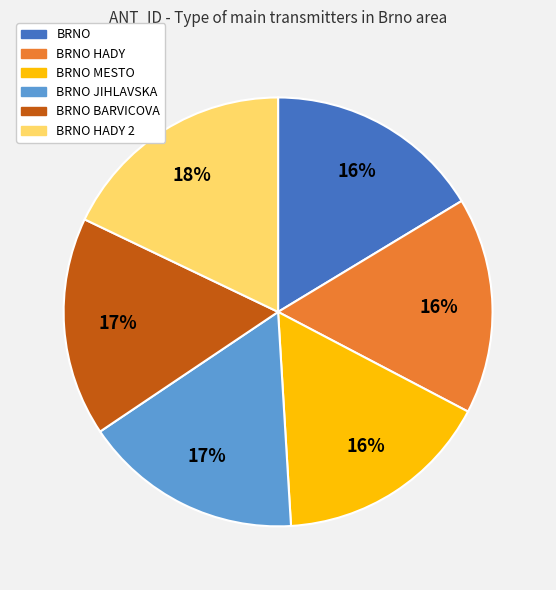

Does any single category account for the majority?

No